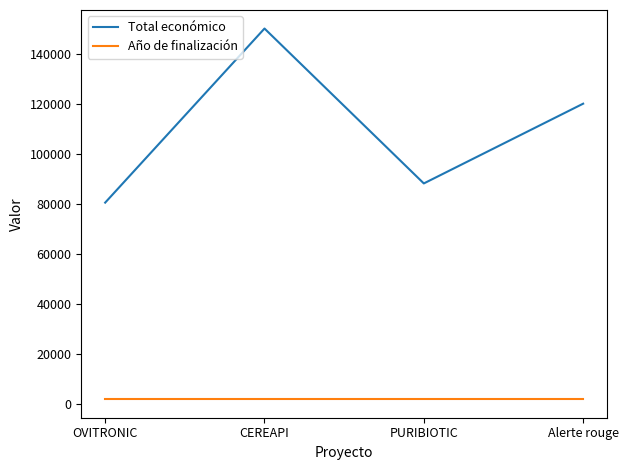

At CEREAPI, list the series in order from smallest to largest.

Año de finalización, Total económico